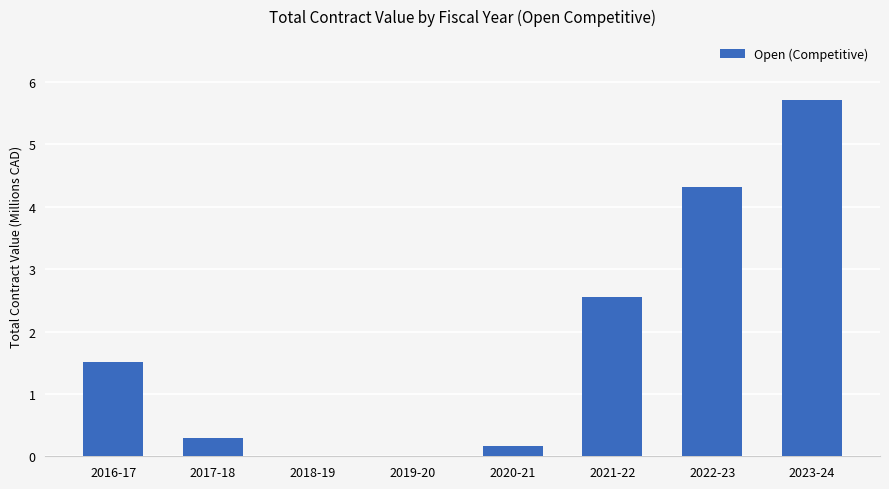

Does the chart contain stacked bars?

No